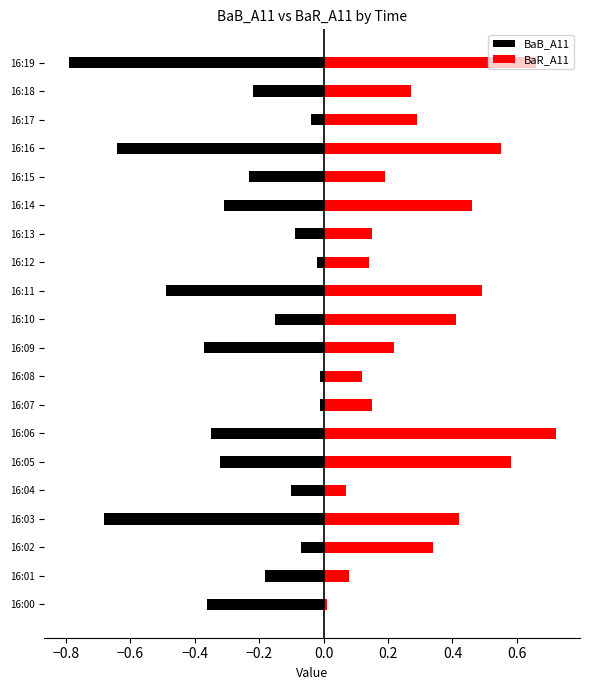

Which series has the largest total across all categories?

BaR_A11